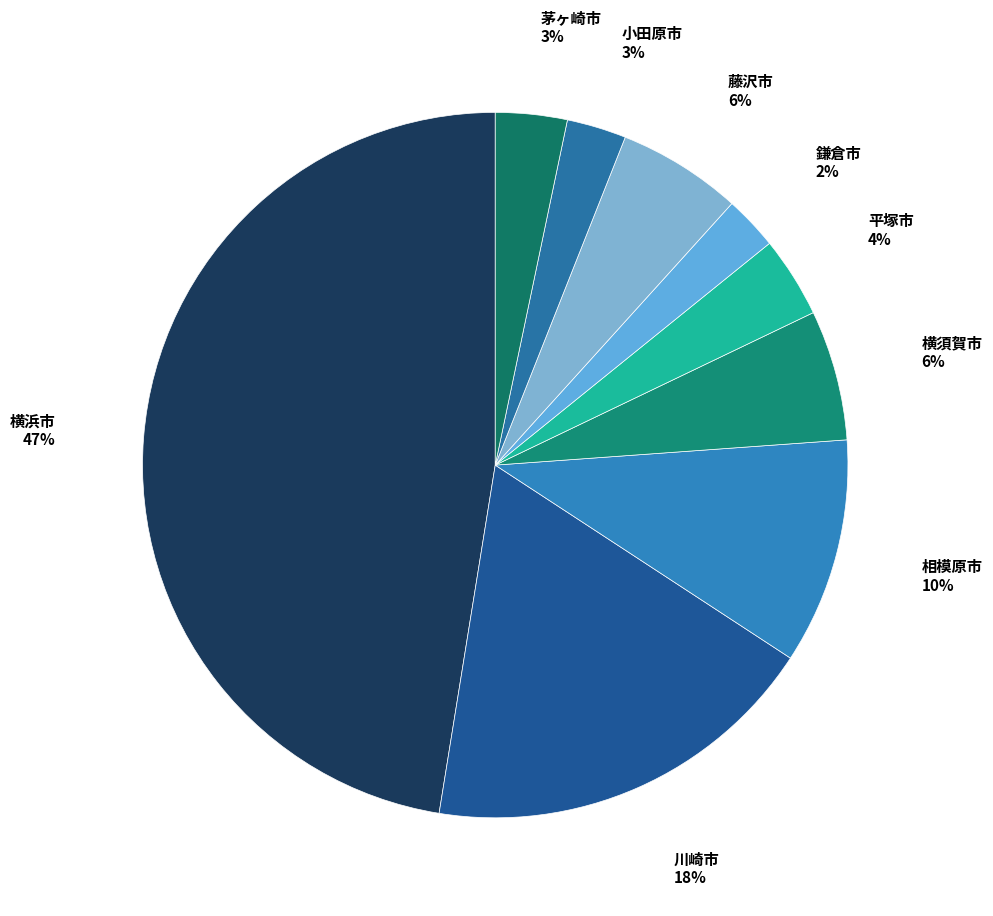

How many segments does this pie chart have?

9